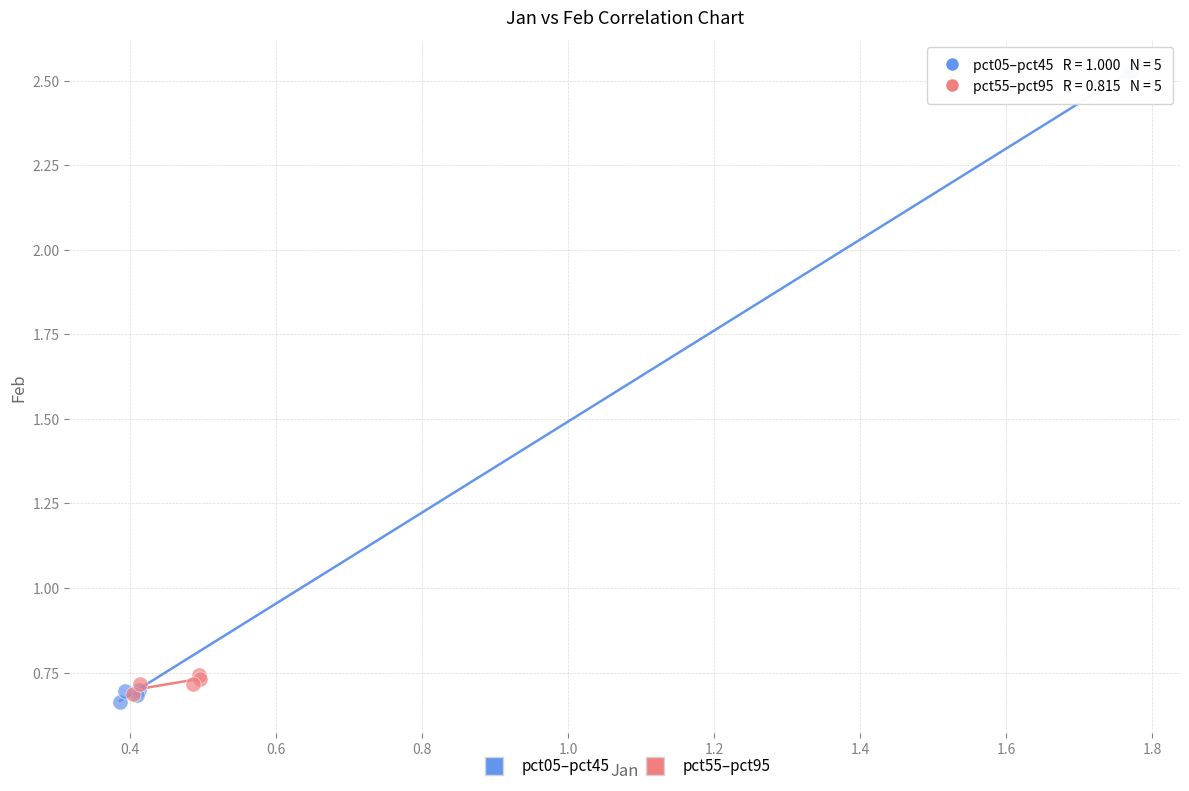

Which series reaches the maximum Y coordinate?

pct05–pct45